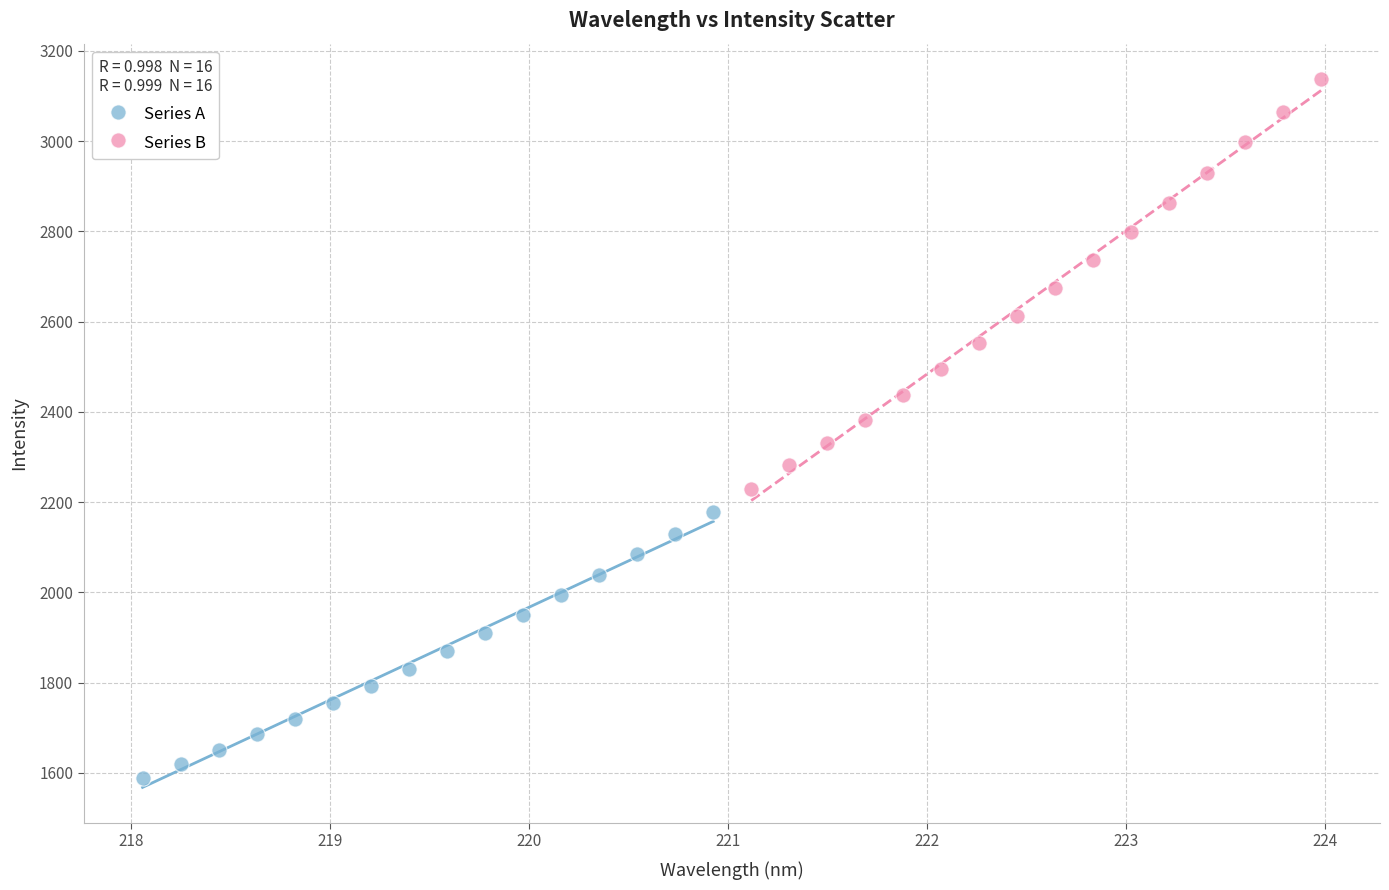

Which series contains the highest Y value?

Series B